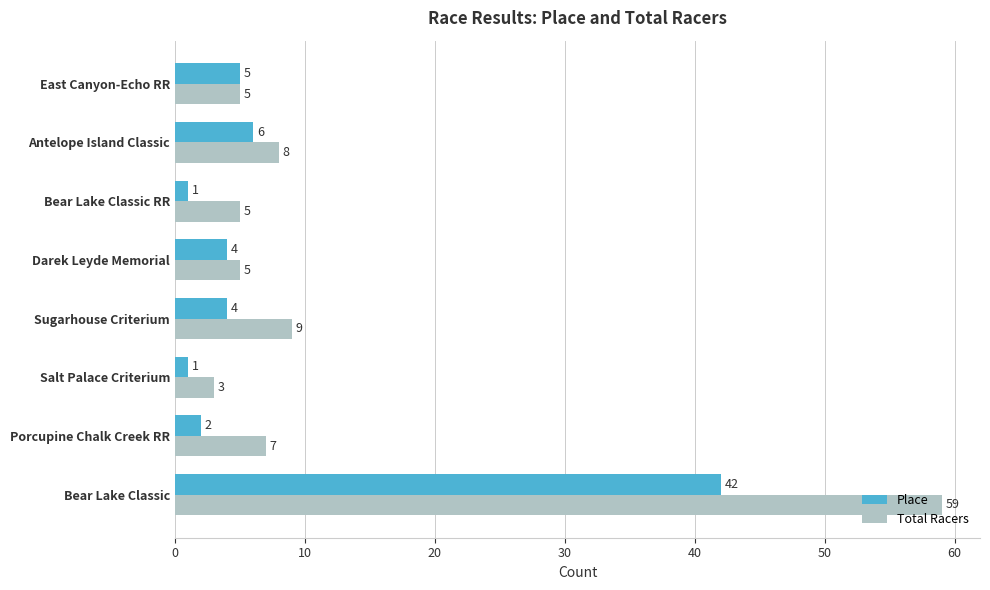

The value of Total Racers at Bear Lake Classic is 31. True or false?

False